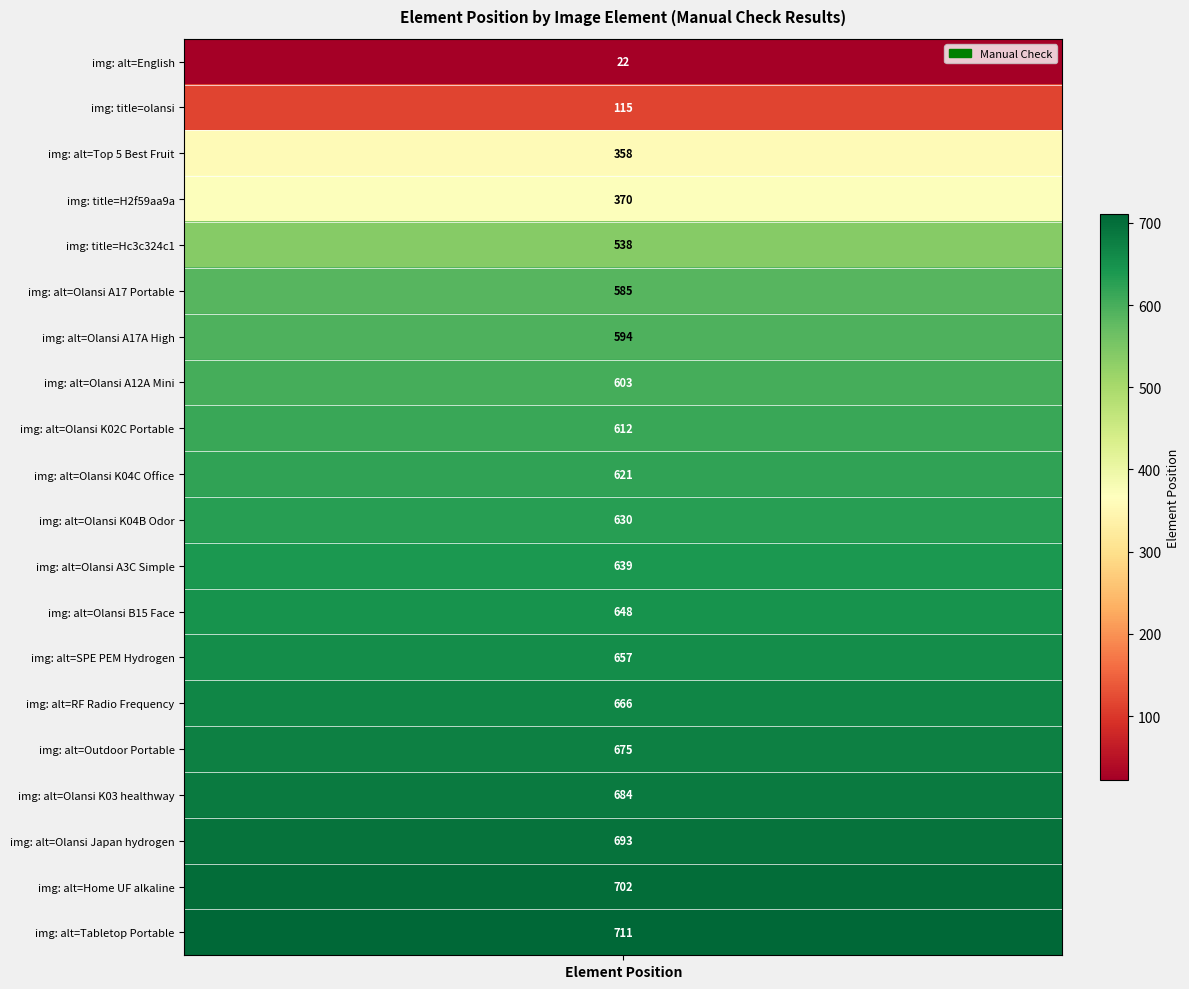

What is the change in value from 3 to 12?

+278